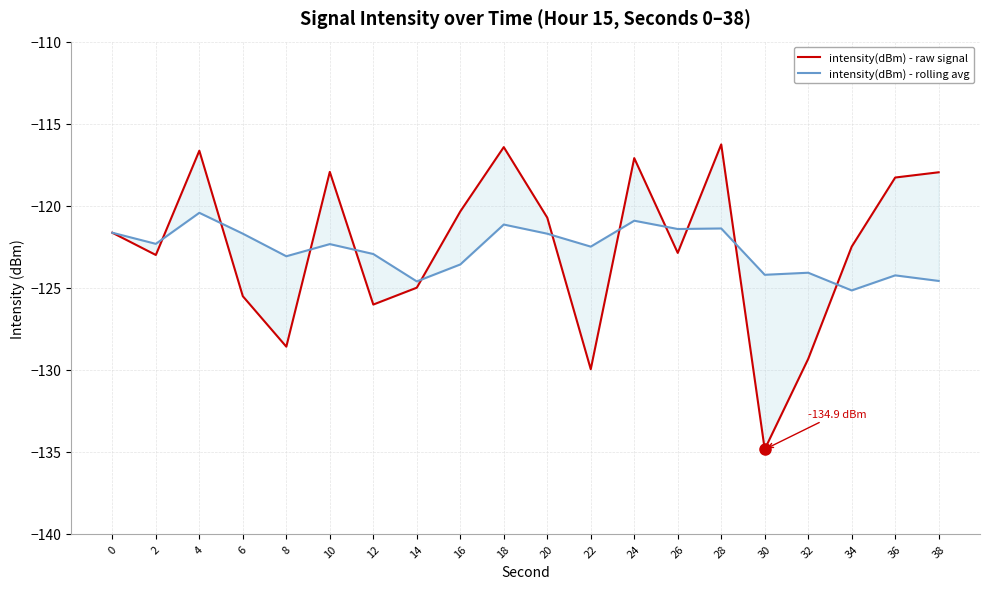

At which category is the sum across all series the highest?

4